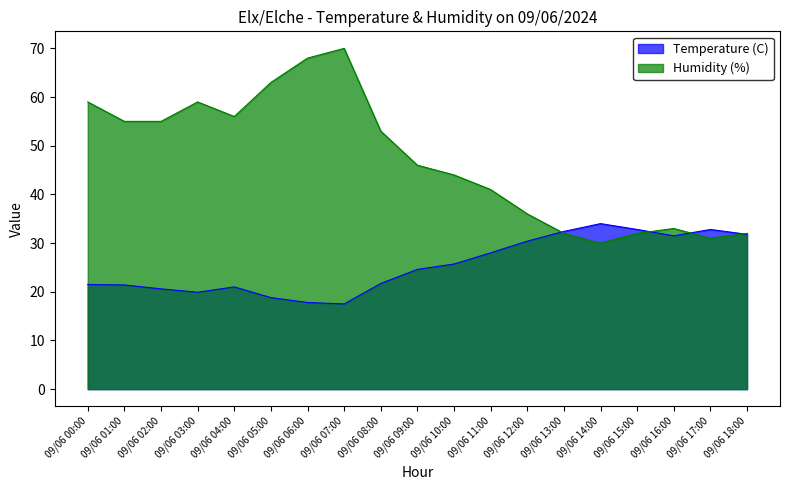

How many interior local valleys does the Humidity (%) series have?

3